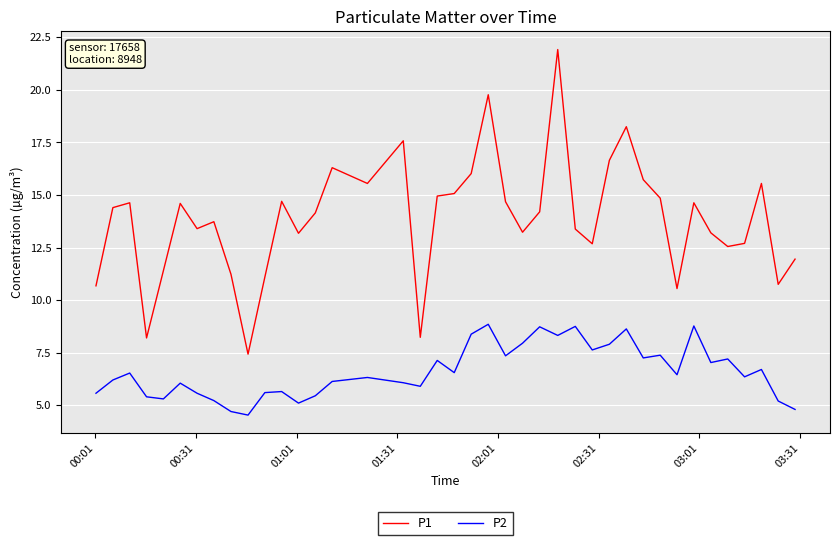

Which series has the largest total across all categories?

P1